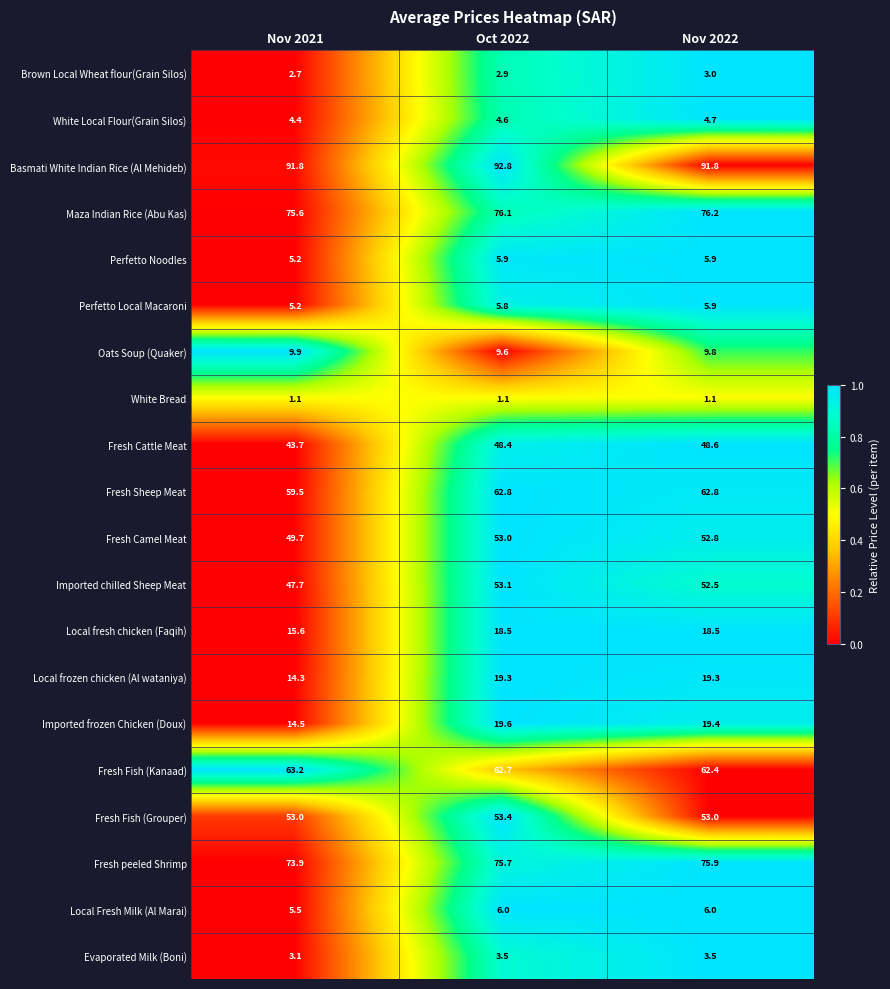

At Oct 2022, list the series in order from smallest to largest.

White Bread, Brown Local Wheat flour(Grain Silos), Evaporated Milk (Boni), White Local Flour(Grain Silos), Perfetto Local Macaroni, Perfetto Noodles, Local Fresh Milk (Al Marai), Oats Soup (Quaker), Local fresh chicken (Faqih), Local frozen chicken (Al wataniya), Imported frozen Chicken (Doux), Fresh Cattle Meat, Fresh Camel Meat, Imported chilled Sheep Meat, Fresh Fish (Grouper), Fresh Fish (Kanaad), Fresh Sheep Meat, Fresh peeled Shrimp, Maza Indian Rice (Abu Kas), Basmati White Indian Rice (Al Mehideb)